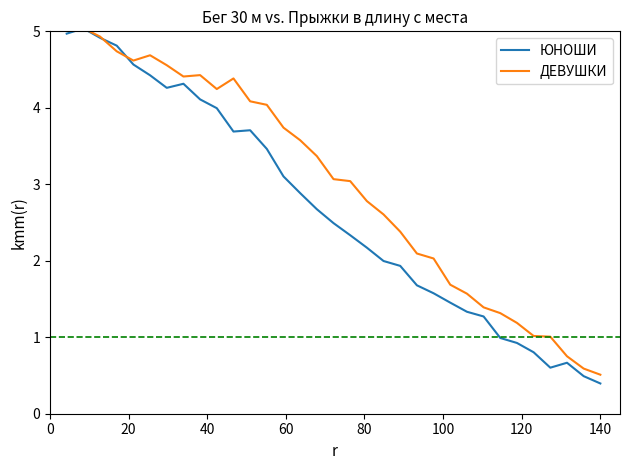

How many data points does each series have?

33